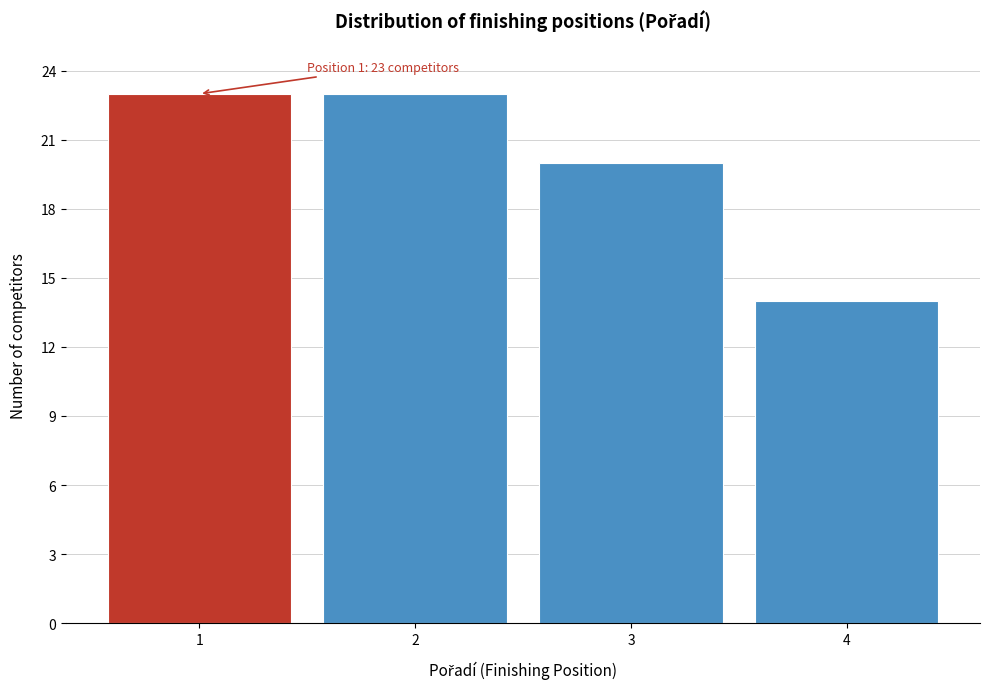

Reading left to right, list all the values displayed in this chart.

1=23	2=23	3=20	4=14